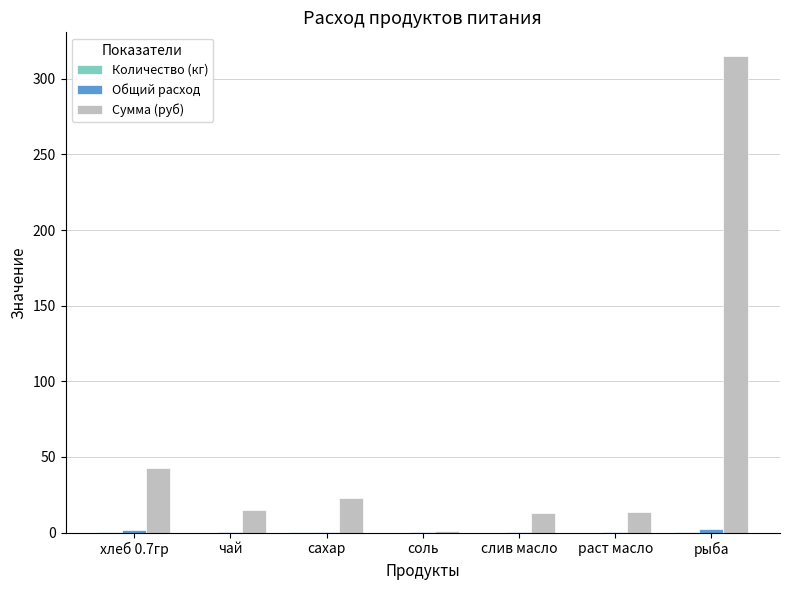

Where does the Сумма (руб) series first go above 15?

хлеб 0.7гр